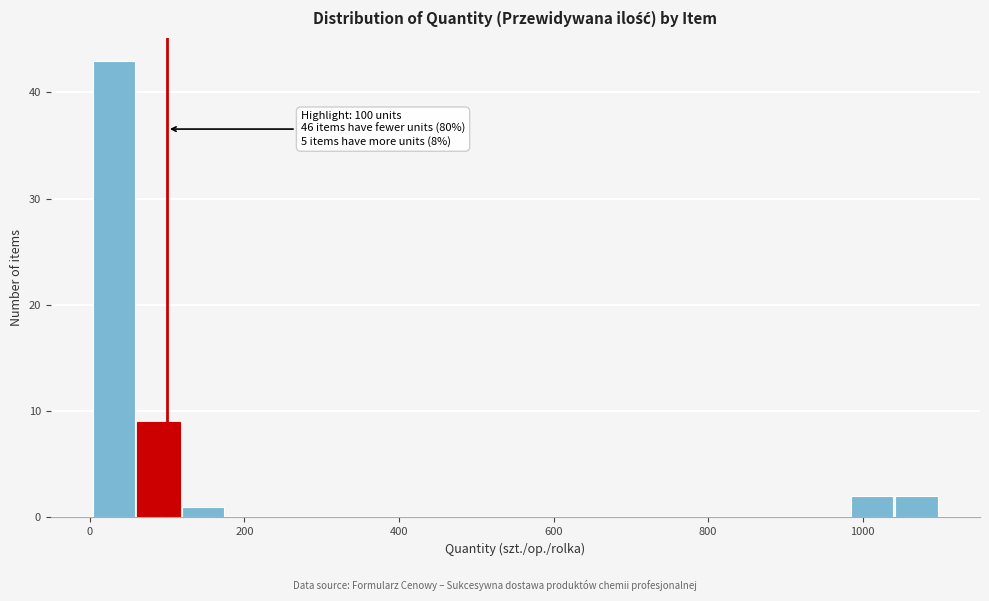

Read against the x-axis, roughly where is the centre of the tallest bar?

40